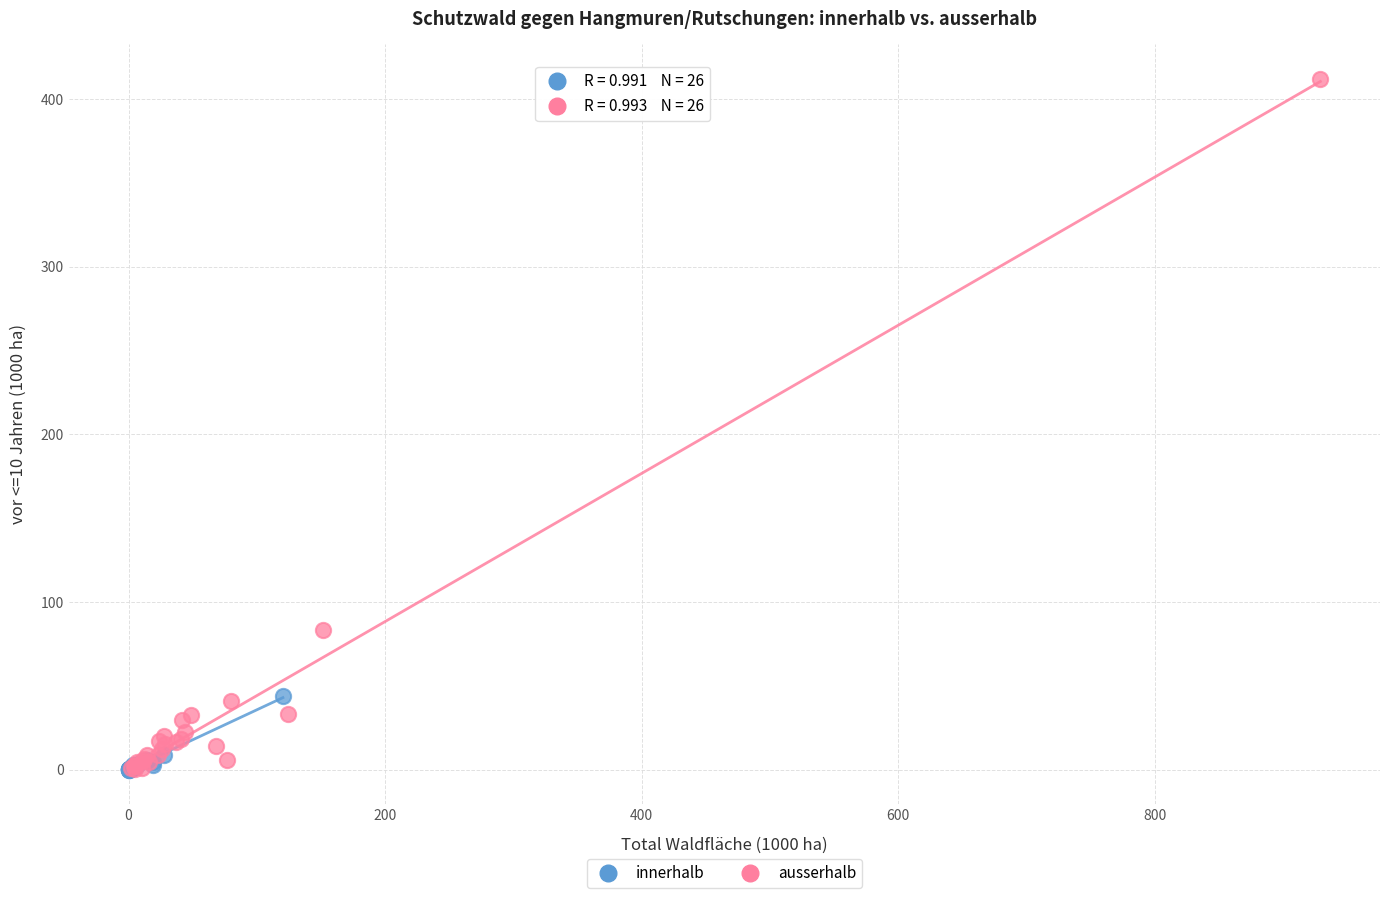

Which series reaches the maximum Y coordinate?

ausserhalb